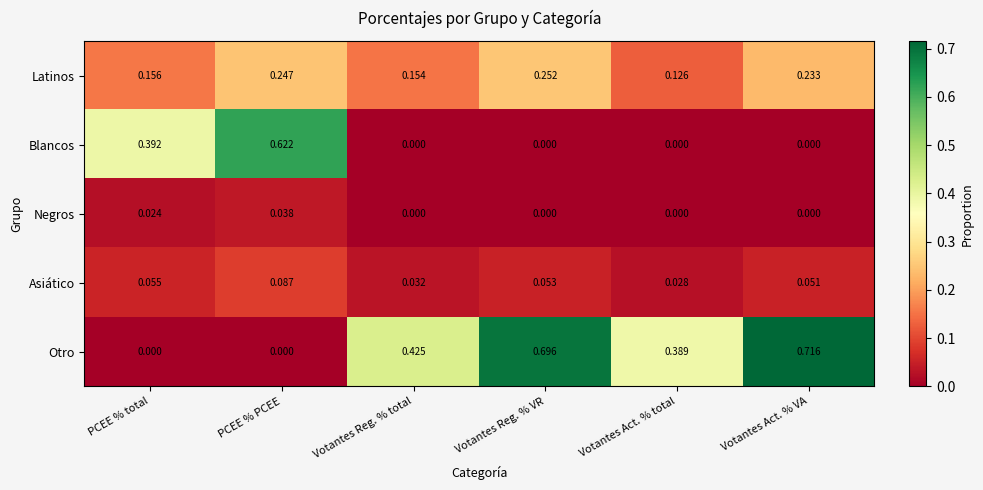

At which label does Negros reach its peak?

PCEE % PCEE